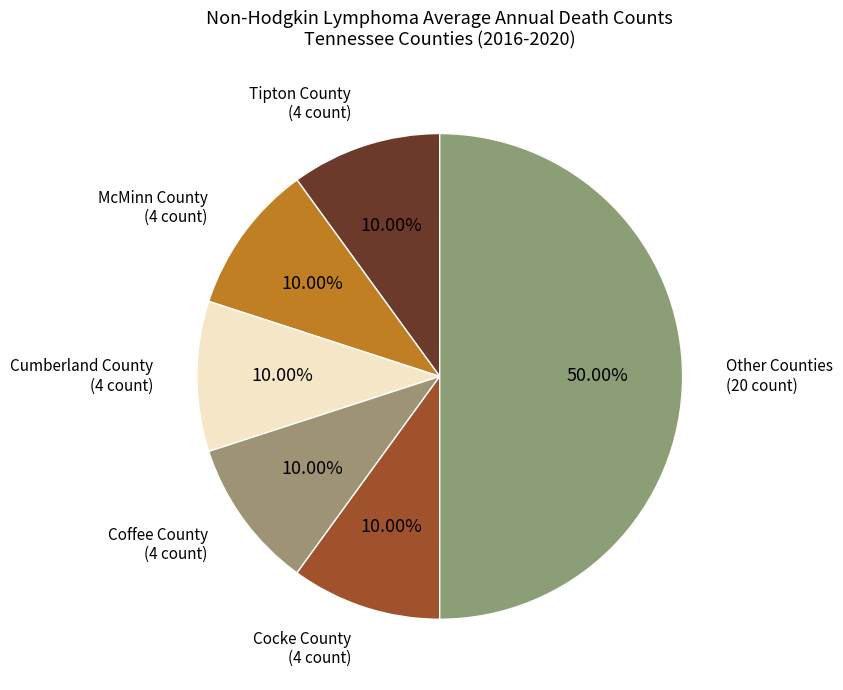

Which category has the biggest portion of the pie?

Other Counties